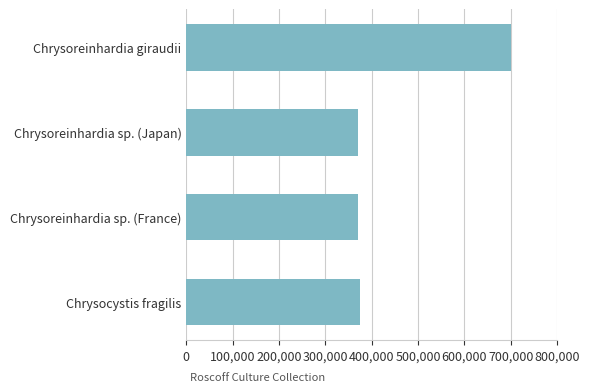

What is the difference between the maximum and minimum values?

329913